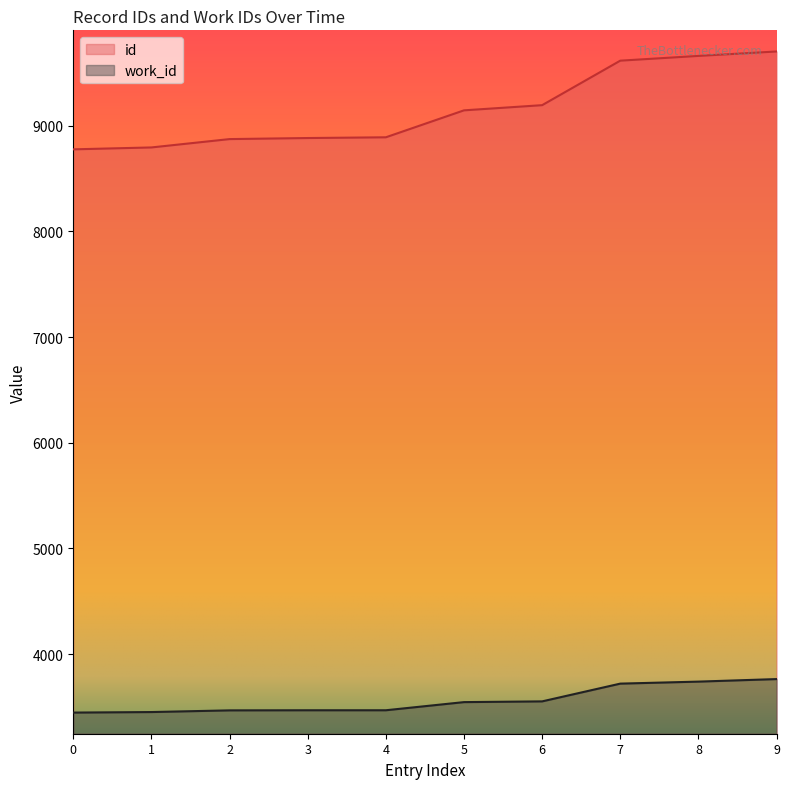

The id series shows 9615 at 7. True or false?

True